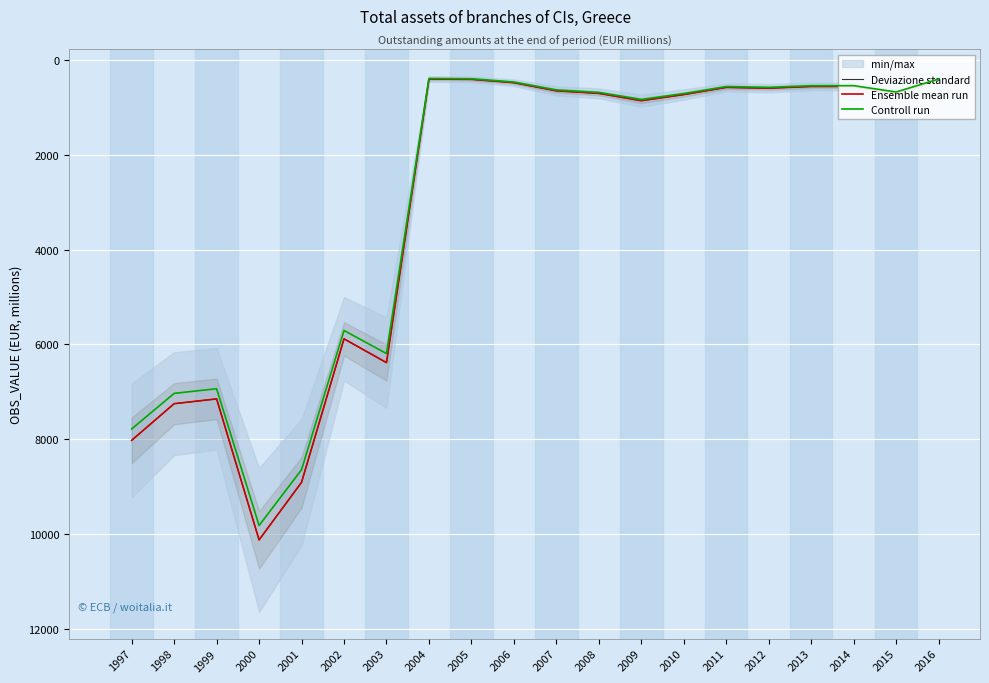

What is the lowest value of the Ensemble mean run series?

394.0